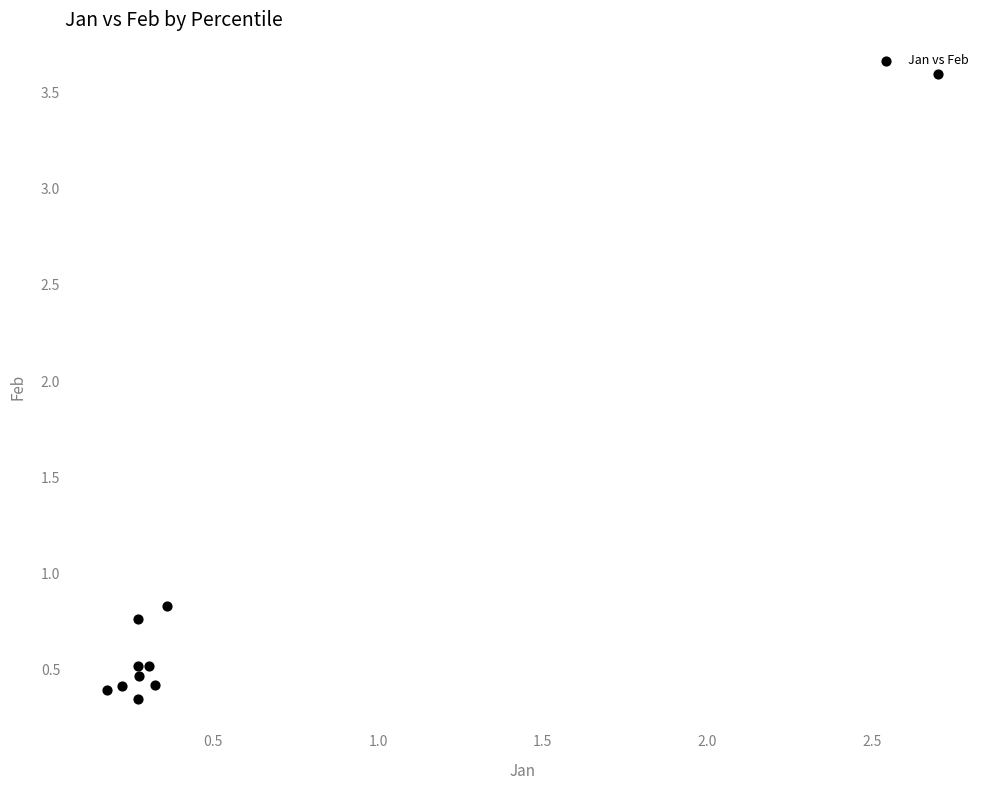

What is the average X value?

0.5